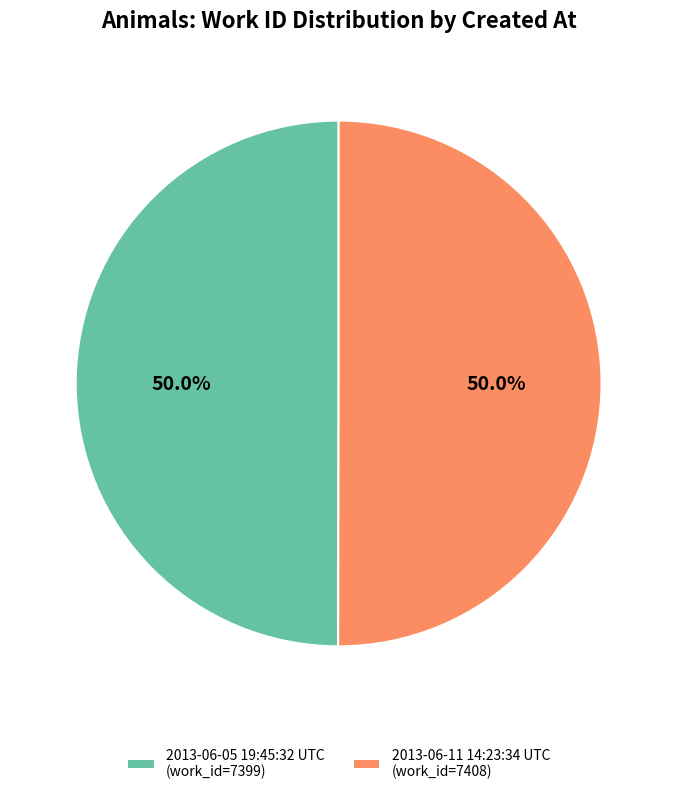

What portion of the pie excludes 2013-06-05 19:45:32 UTC?

50.0%